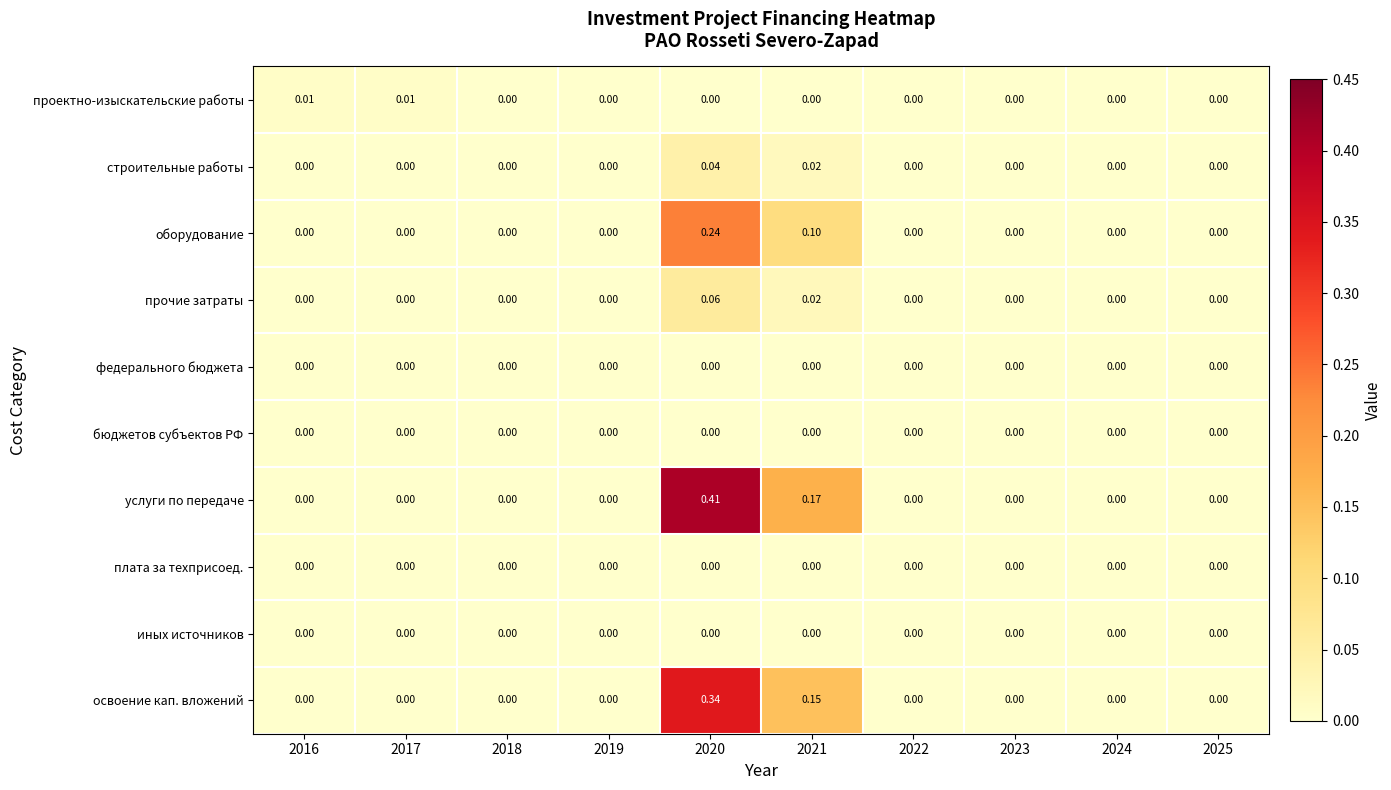

Which series has the largest range (max minus min)?

услуги по передаче